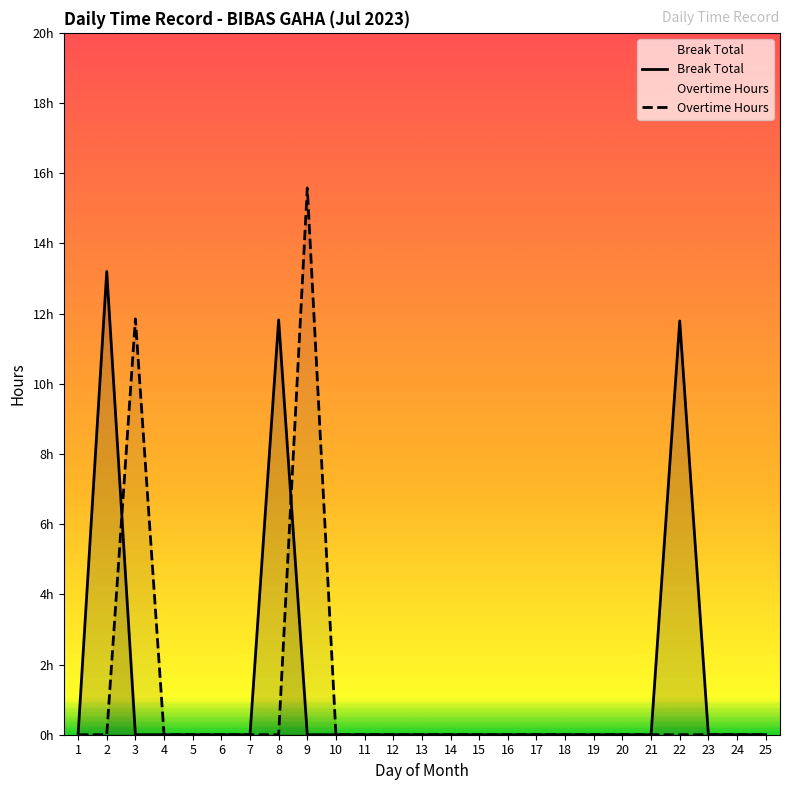

What is the maximum value shown in the chart?

15.6